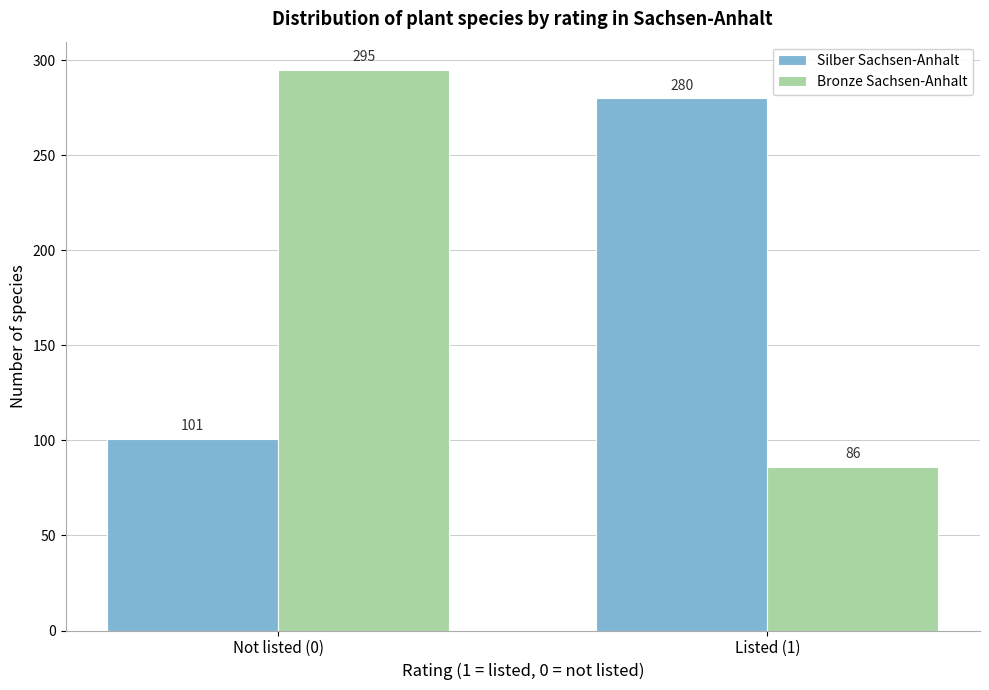

Reading right to left, transcribe all the data shown in this chart.

Silber Sachsen-Anhalt: 280	101
Bronze Sachsen-Anhalt: 86	295